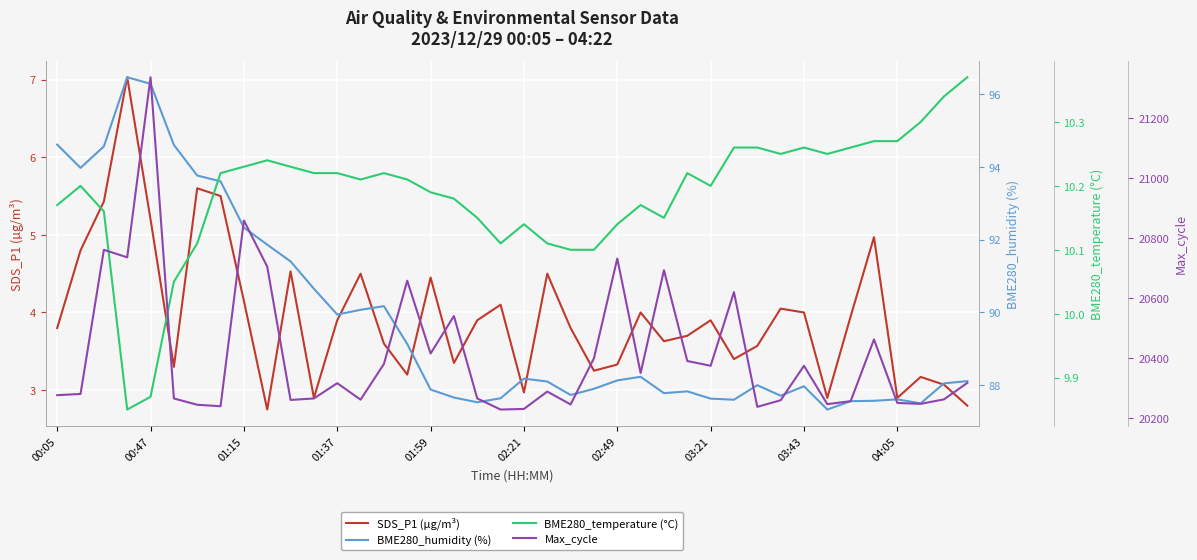

What is the value of the BME280_humidity (%) point at the 21st from the left?

88.2